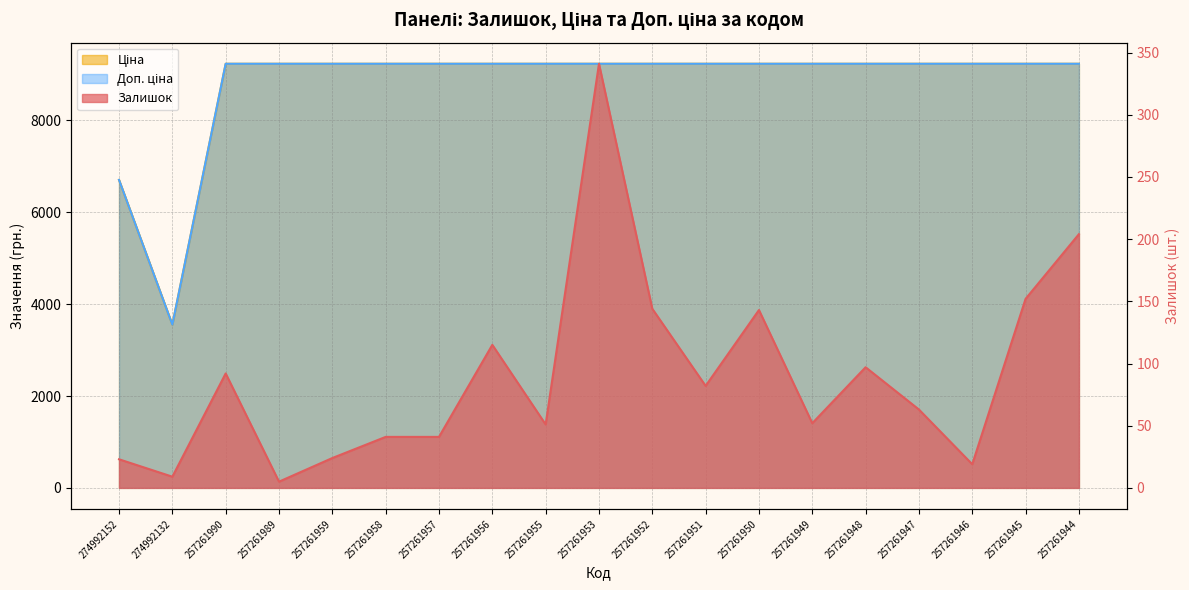

What is the value of the Залишок point at the 14th from the left?

52.0